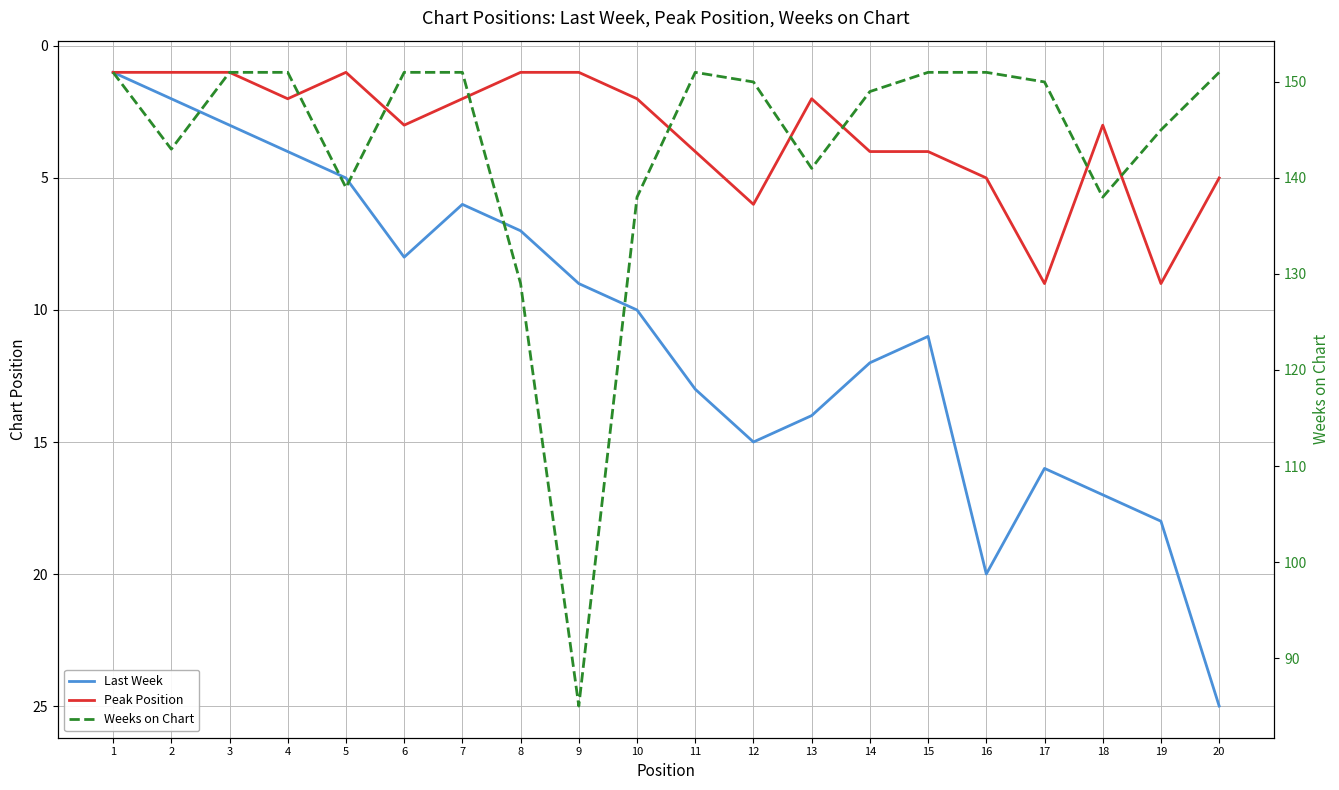

What are all the series names shown in the legend?

Last Week, Peak Position, Weeks on Chart